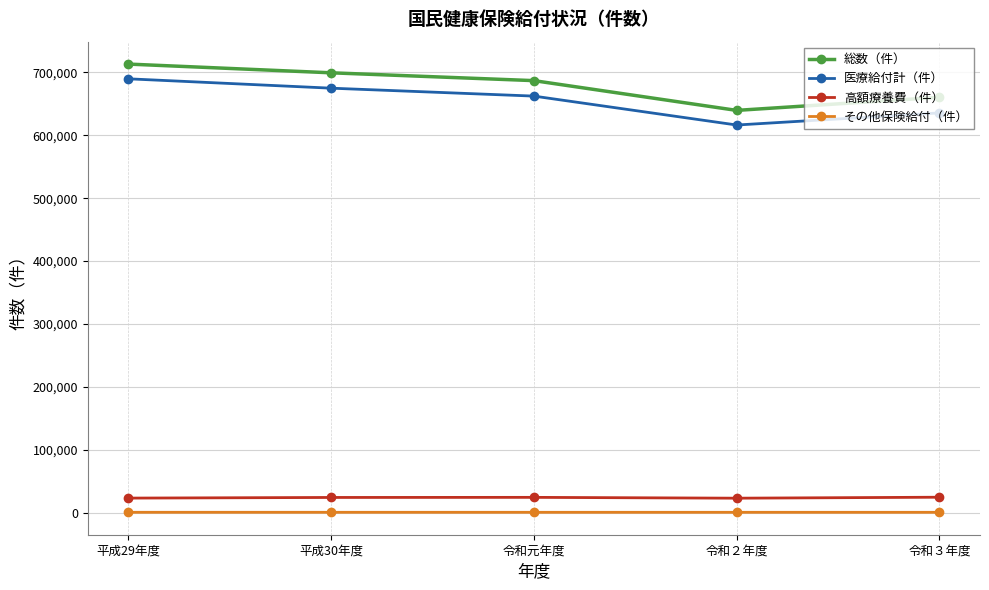

How many lines are shown in the chart?

4